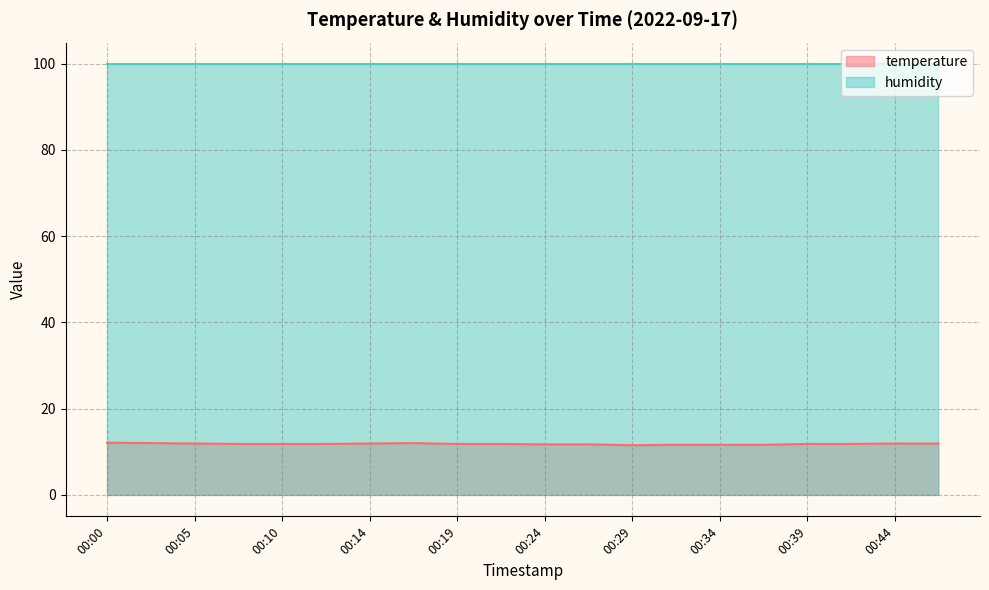

What is the value of the 6th point from the left?

11.8